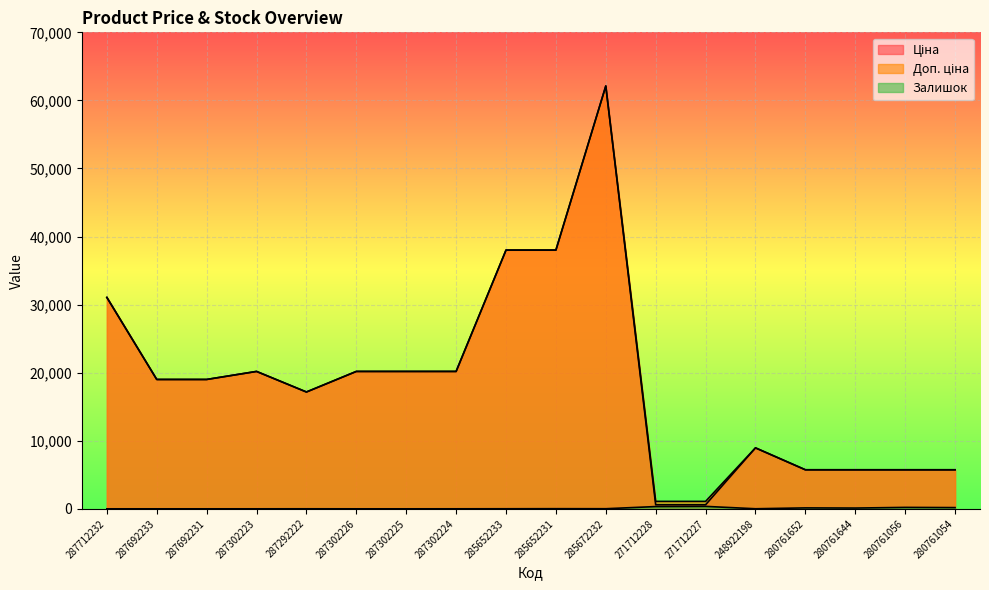

Where is the first local maximum for Ціна?

287302223